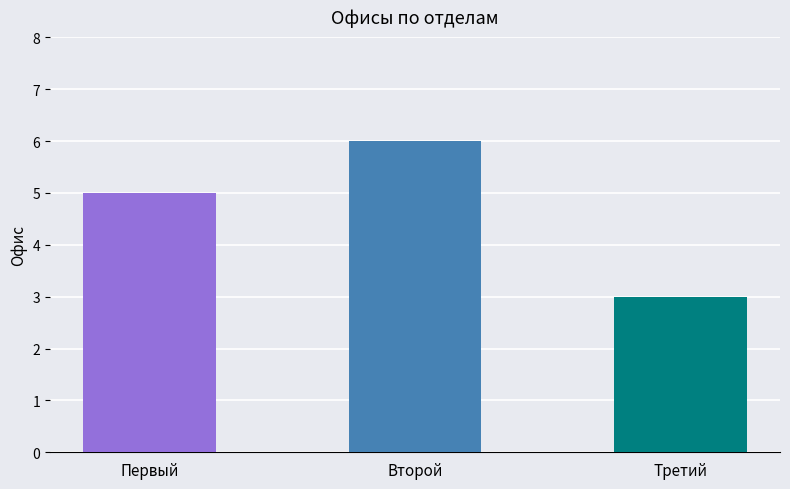

The value at Третий is 3. True or false?

True